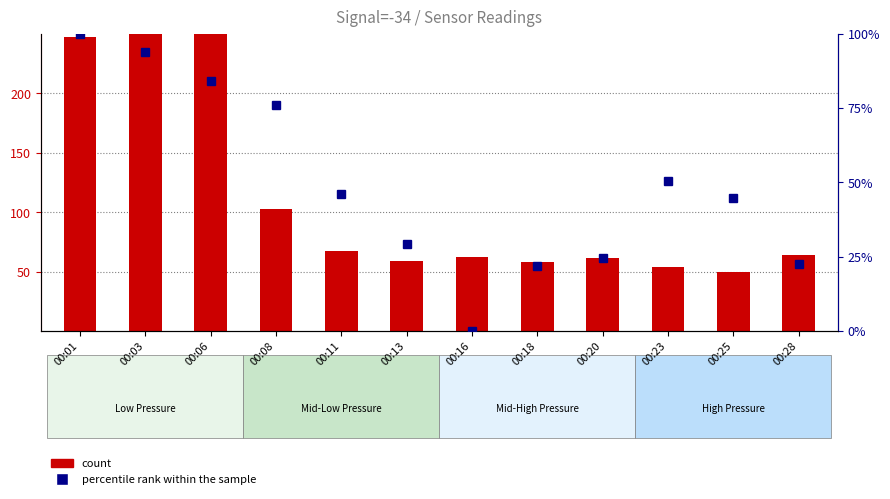

Which category has the highest value in the percentile rank within the sample series?

00:01